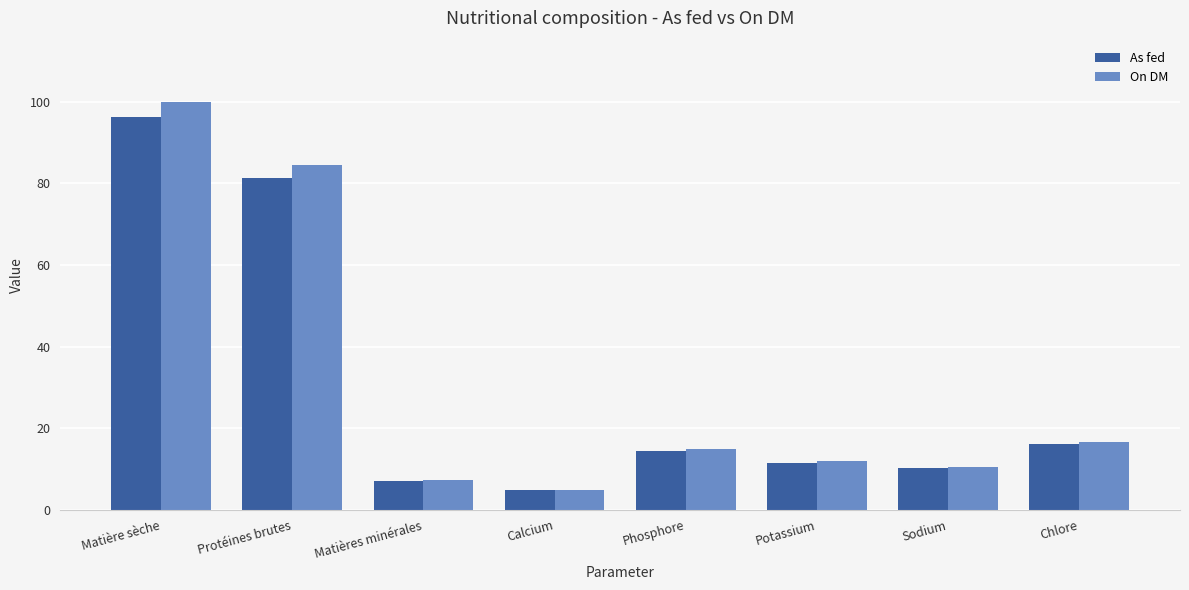

What is the value of the On DM bar at the 1st from the left?

100.0